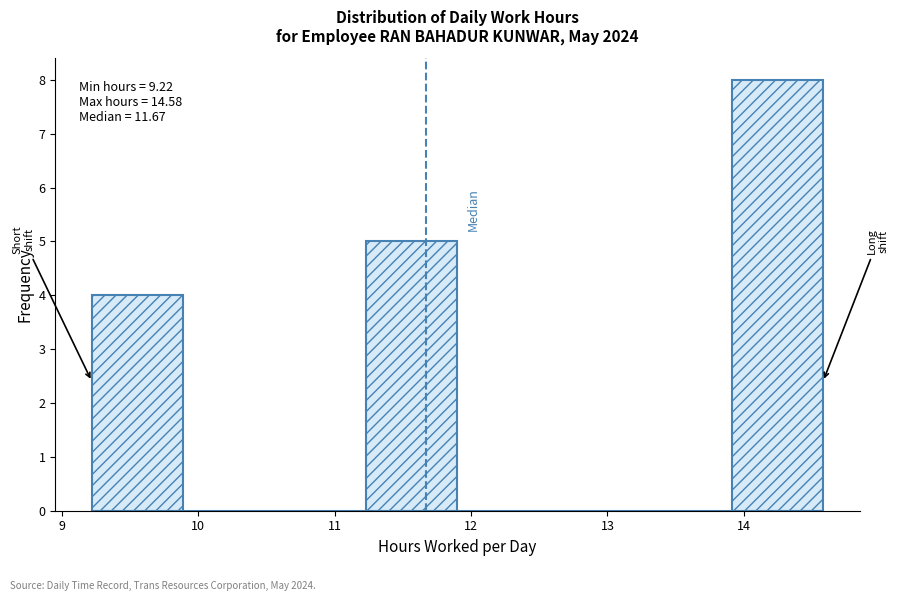

Over which range of the x-axis is the bar tallest?

13.91 to 14.58